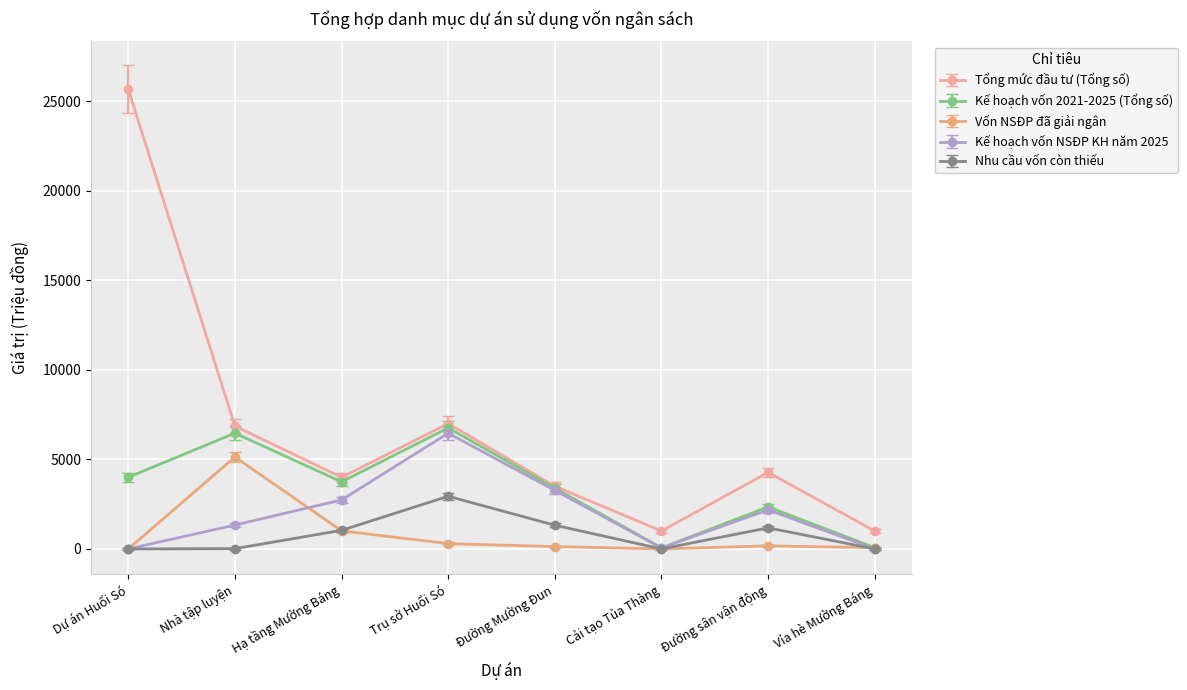

Which category has the highest value in the Nhu cầu vốn còn thiếu series?

Trụ sở Huổi Só